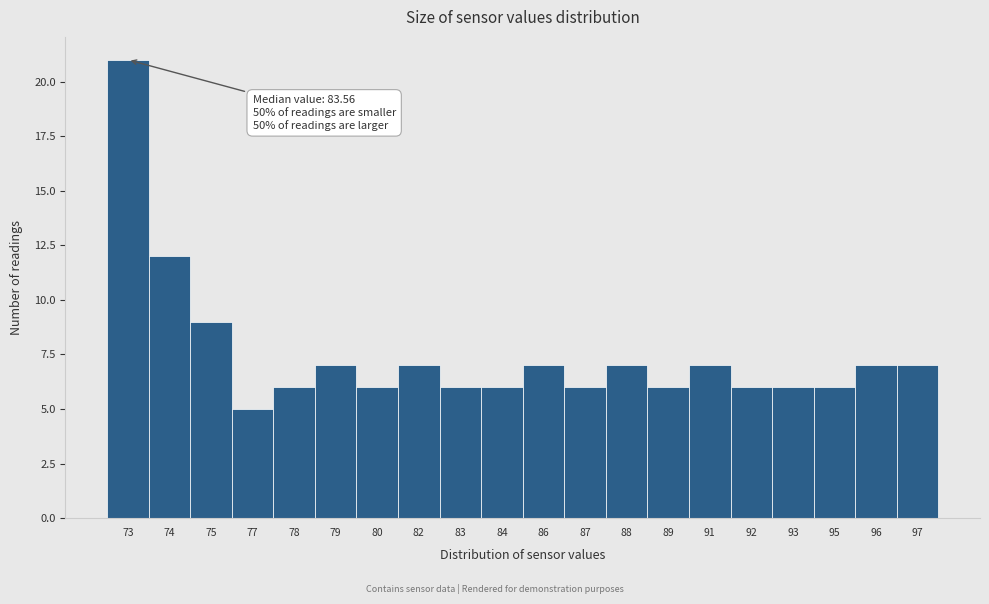

Reading left to right, transcribe all the data shown in this chart.

73=21	74=12	75=9	77=5	78=6	79=7	80=6	82=7	83=6	84=6	86=7	87=6	88=7	89=6	91=7	92=6	93=6	95=6	96=7	97=7